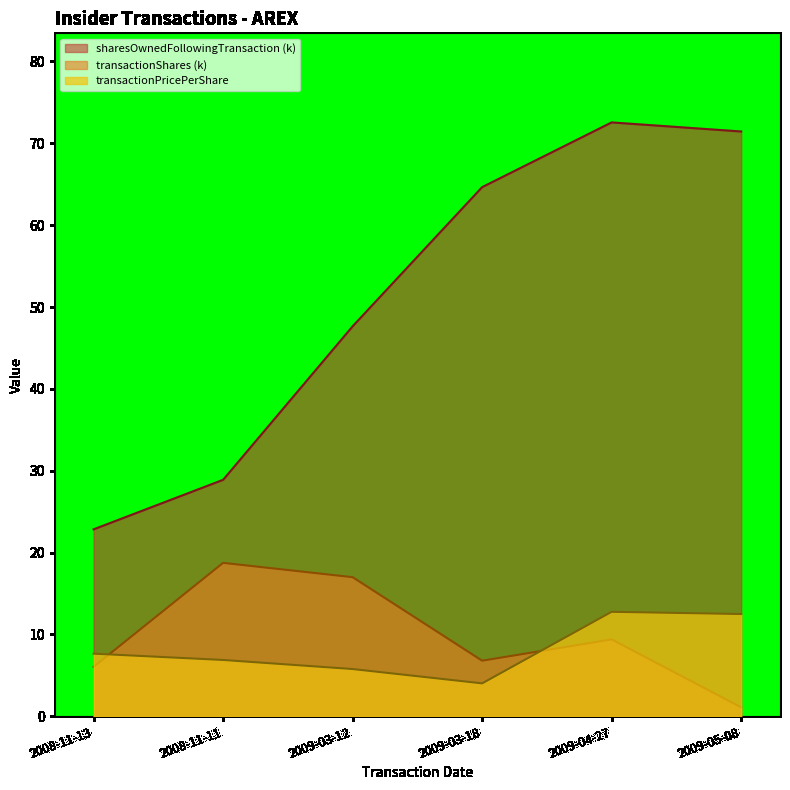

At which label does transactionPricePerShare first exceed 7?

2008-11-13